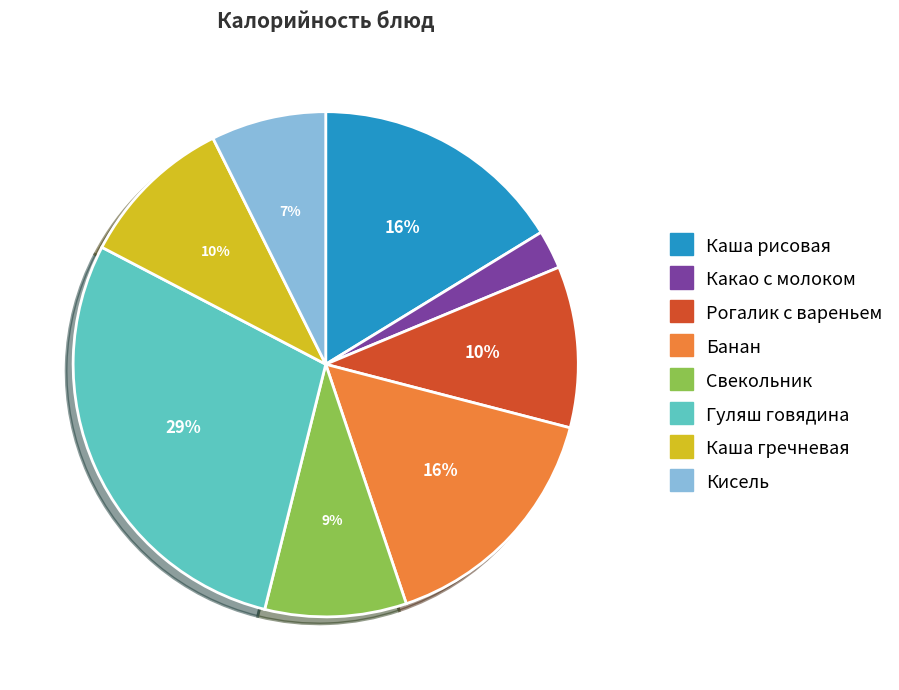

Count the number of slices in the pie.

8